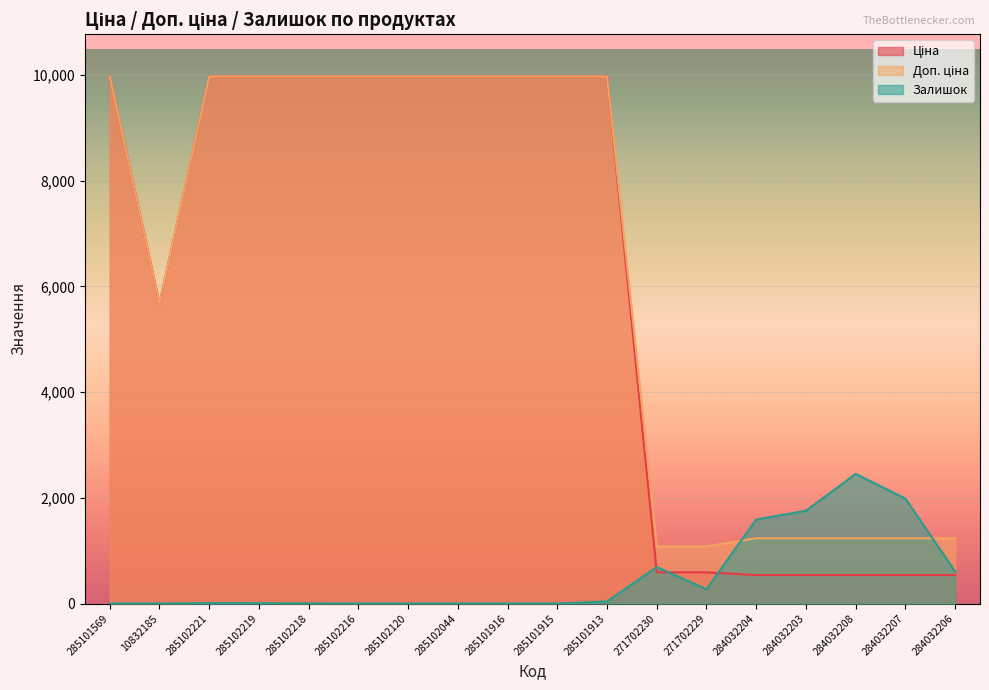

Is the value of Ціна at 271702230 greater than the value of Доп. ціна at 285102216?

No